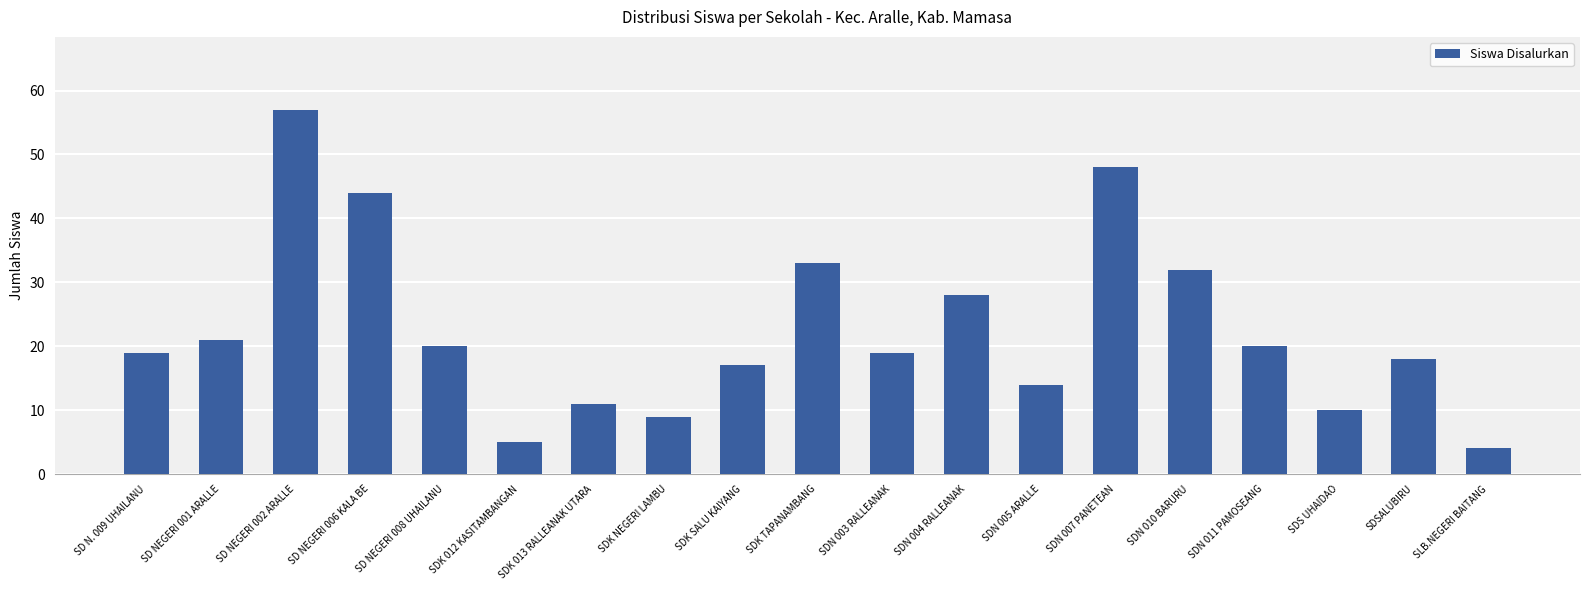

What is the sum of the values at SDK SALU KAIYANG and SDN 010 BARURU?

49